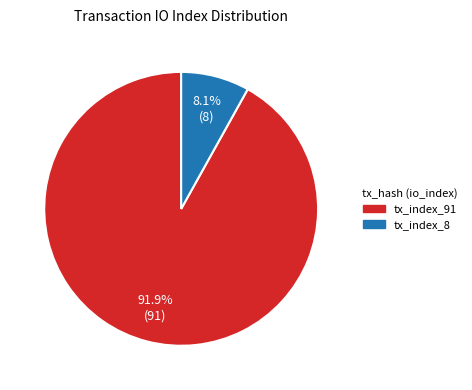

To the nearest percent, what is the difference between the tx_index_91 and tx_index_8 slice percentages?

84%